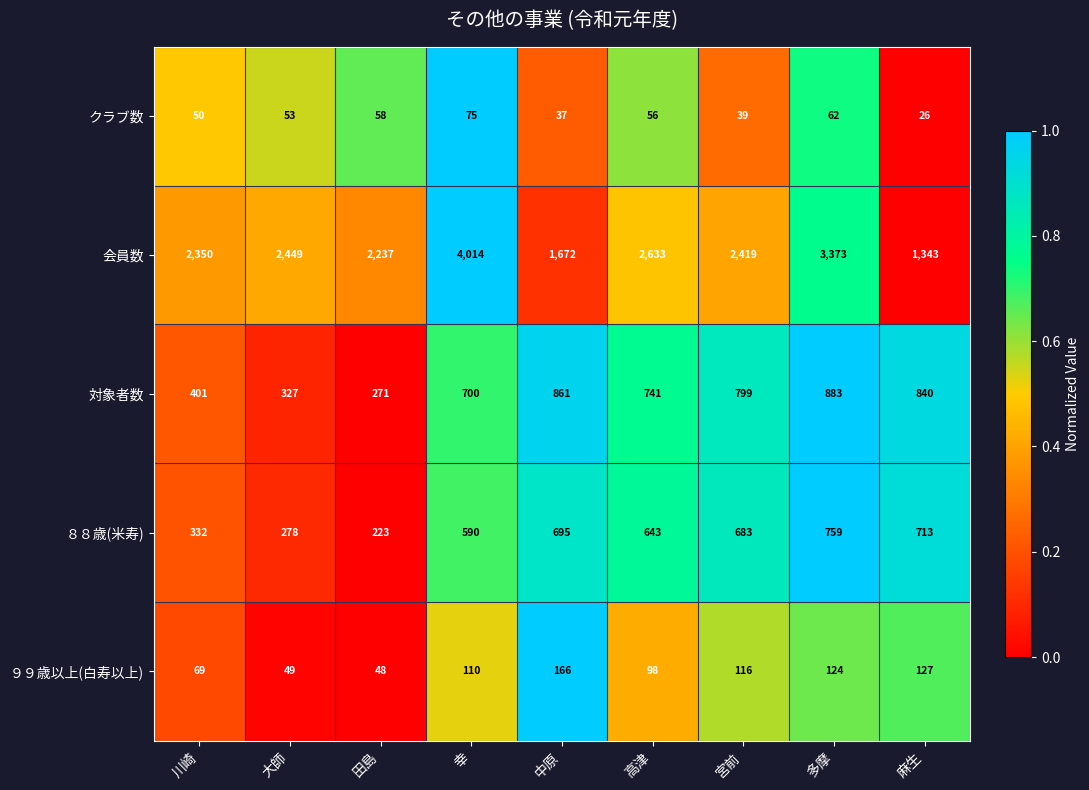

At which category is the sum across all series the highest?

幸